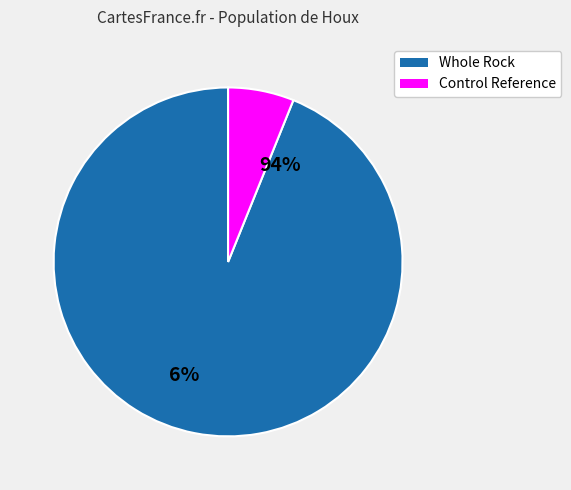

What is the majority slice?

Whole Rock